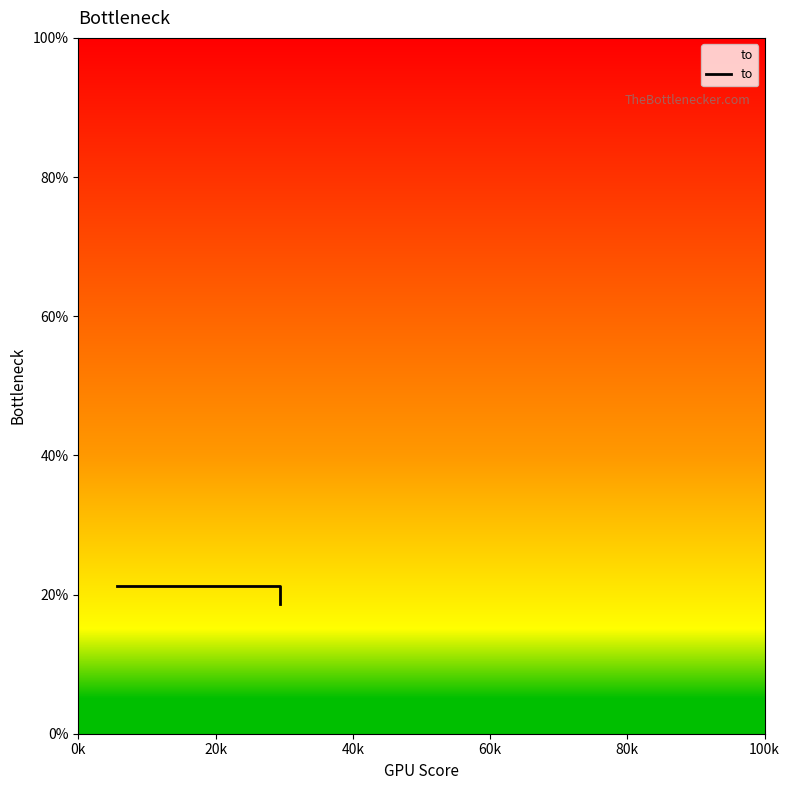

What is the value of the 2nd point from the left?

0.2